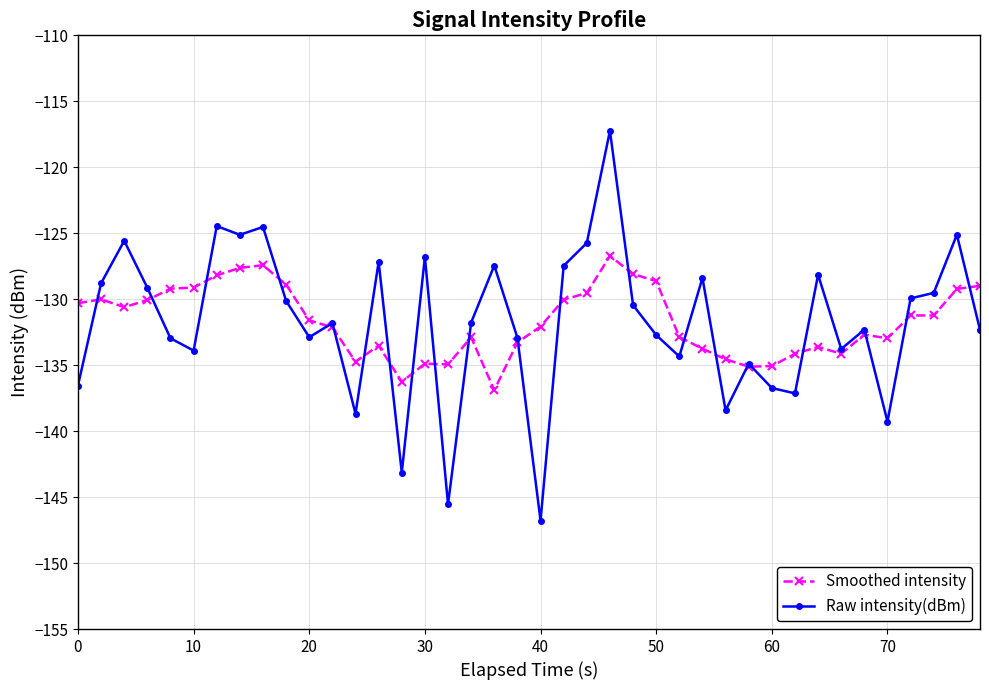

Which series has the largest range (max minus min)?

Raw intensity(dBm)